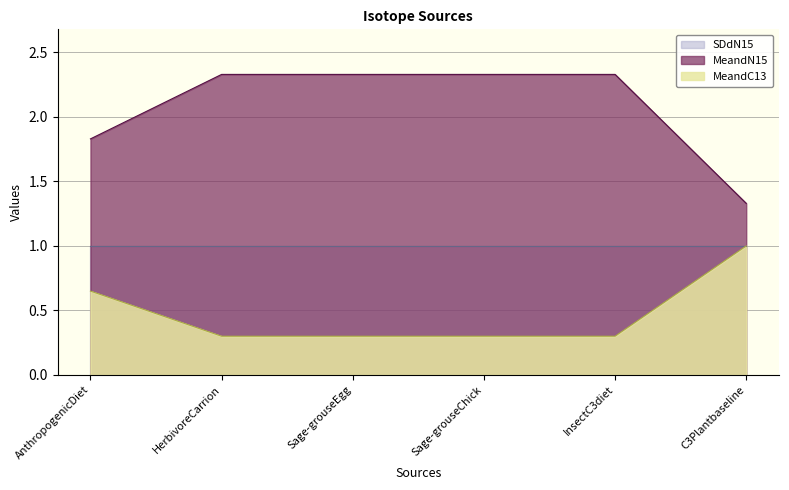

List the series in order of their overall mean, lowest first.

MeandC13, SDdN15, MeandN15